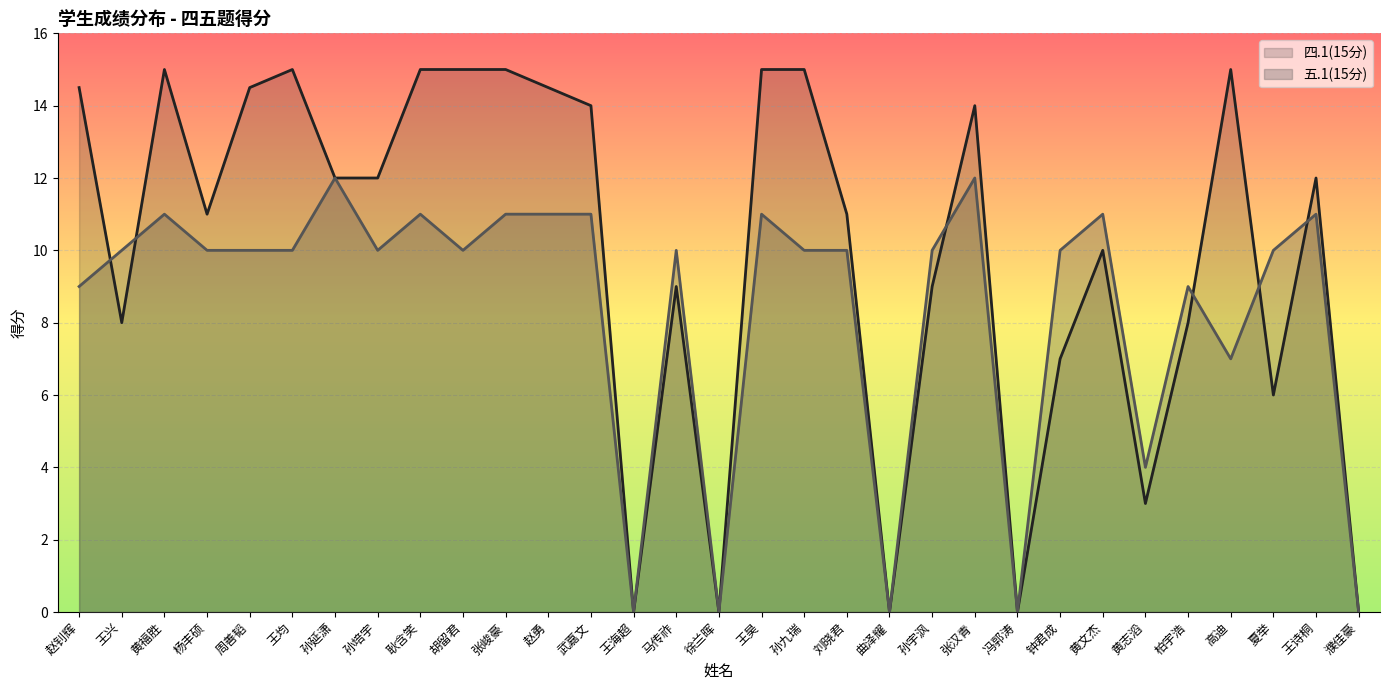

What is the difference between the maximum and minimum values in the 四.1(15分) series?

15.0